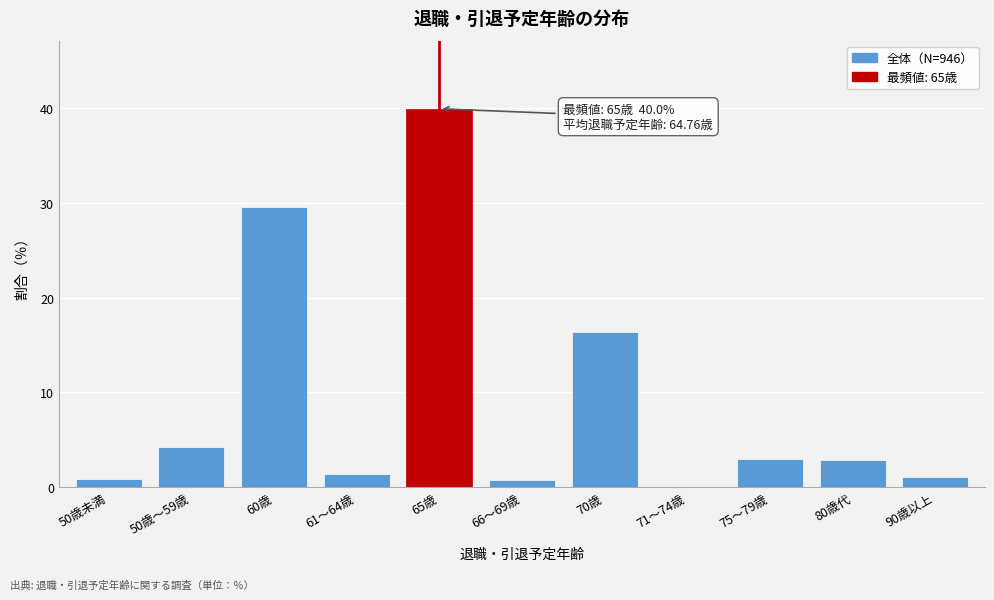

Which category has the highest value across all series?

65歳